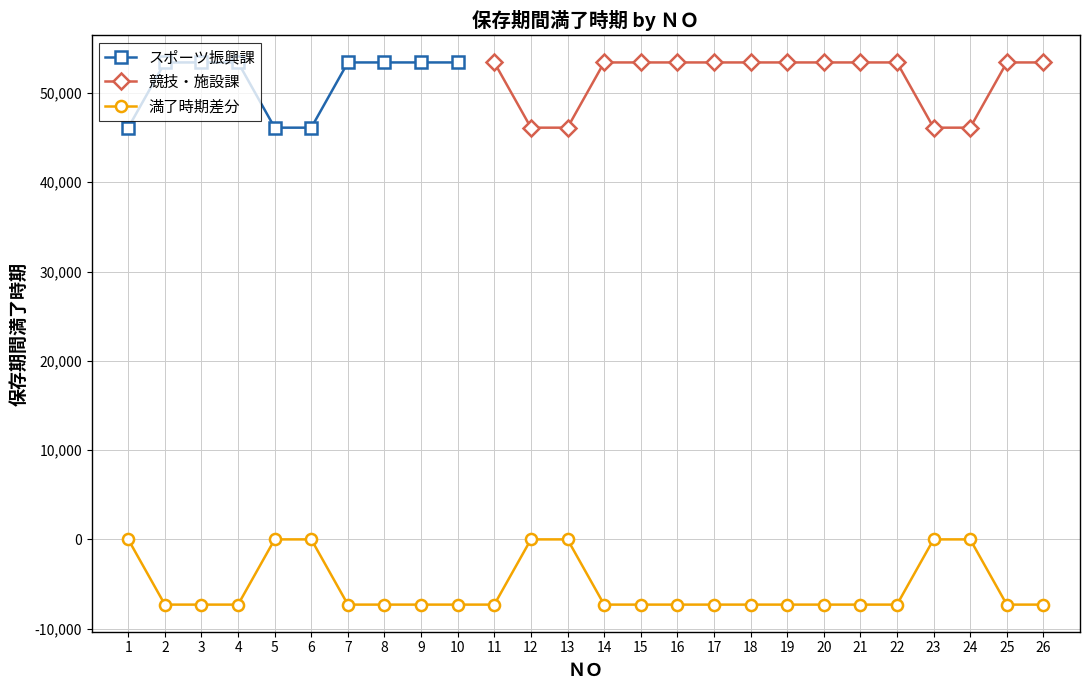

What value does the data have at 7?

-7305